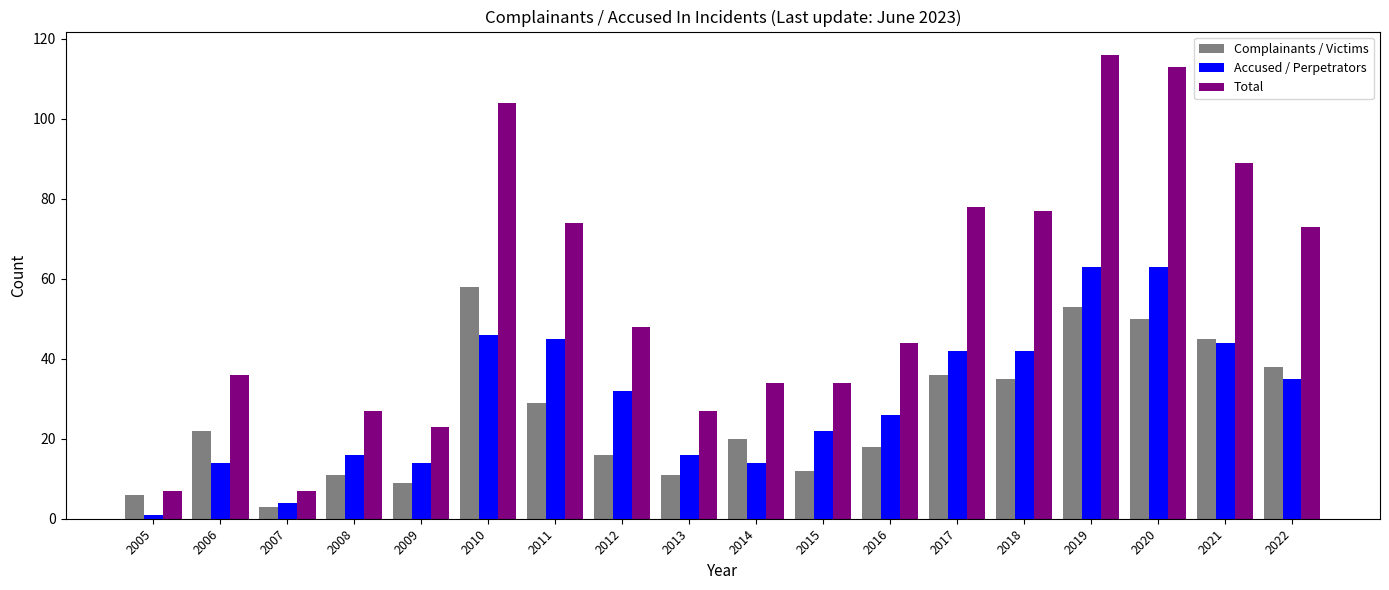

What is the minimum value for Complainants / Victims?

3